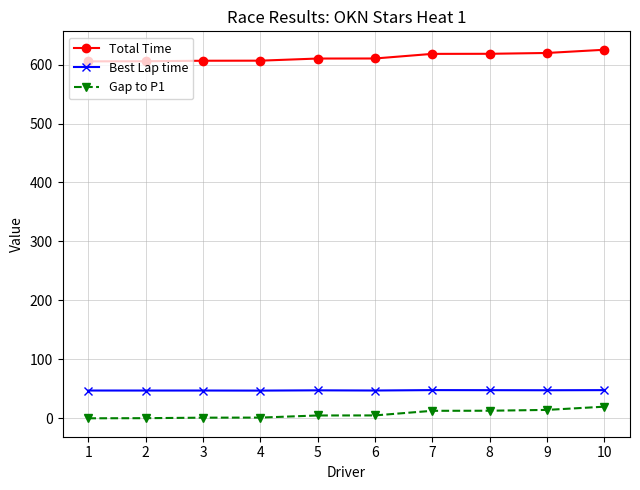

What is the value of the Best Lap time point at the 10th from the left?

47.8